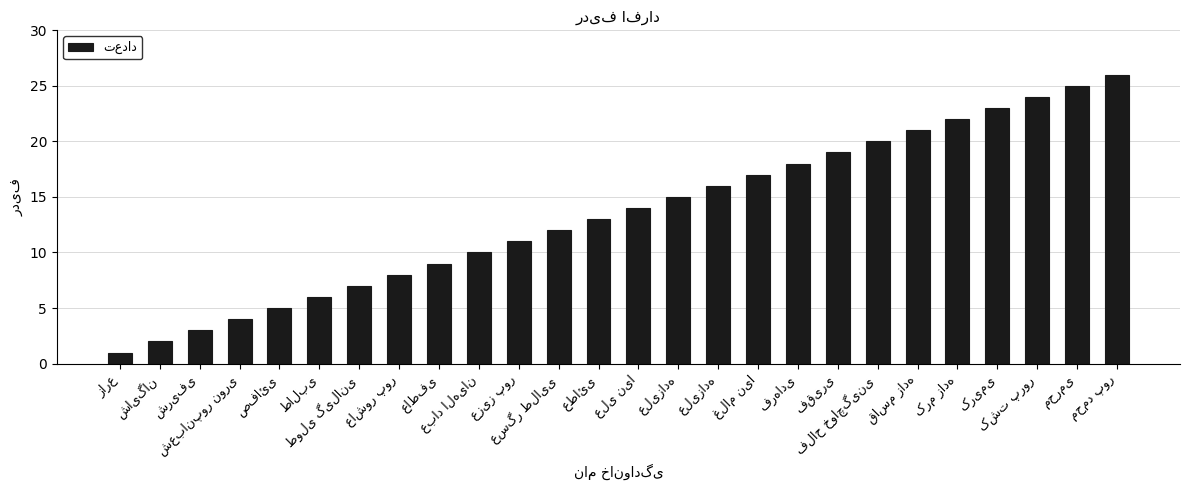

What is the difference between the values at علی نیا and طولی گیلانی?

7